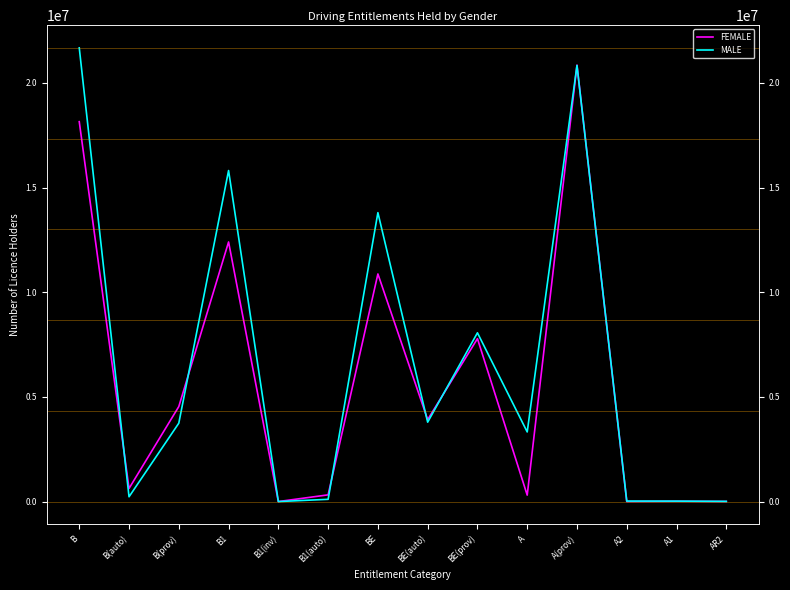

At which label is MALE closest to 10835300?

BE(prov)